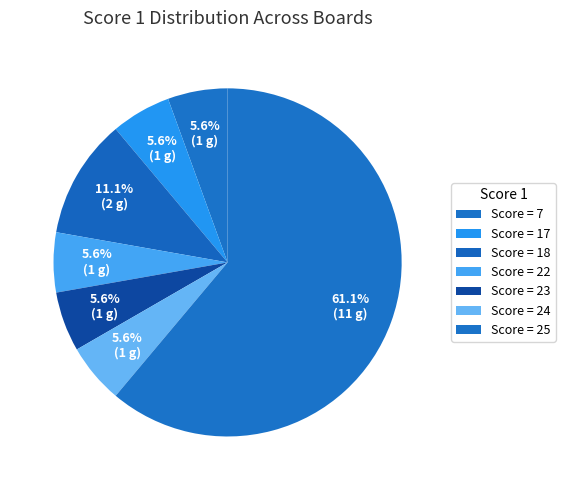

How many segments does this pie chart have?

7